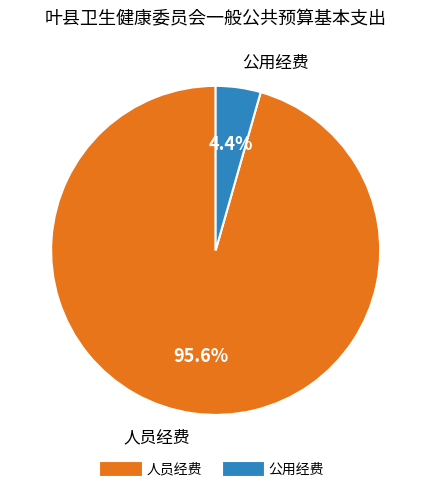

Does 公用经费 represent more than half of the total?

No